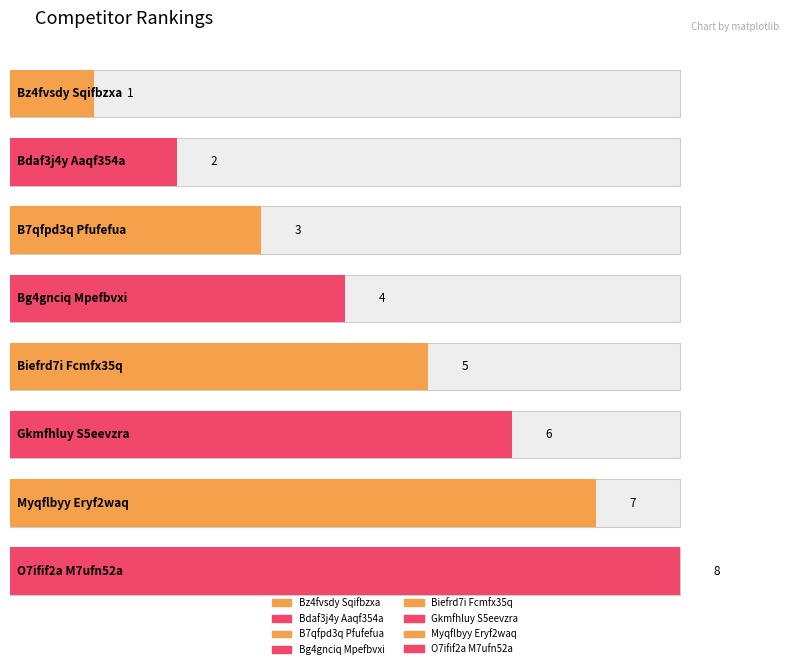

At which label is the value closest to 4?

Bg4gnciq Mpefbvxi